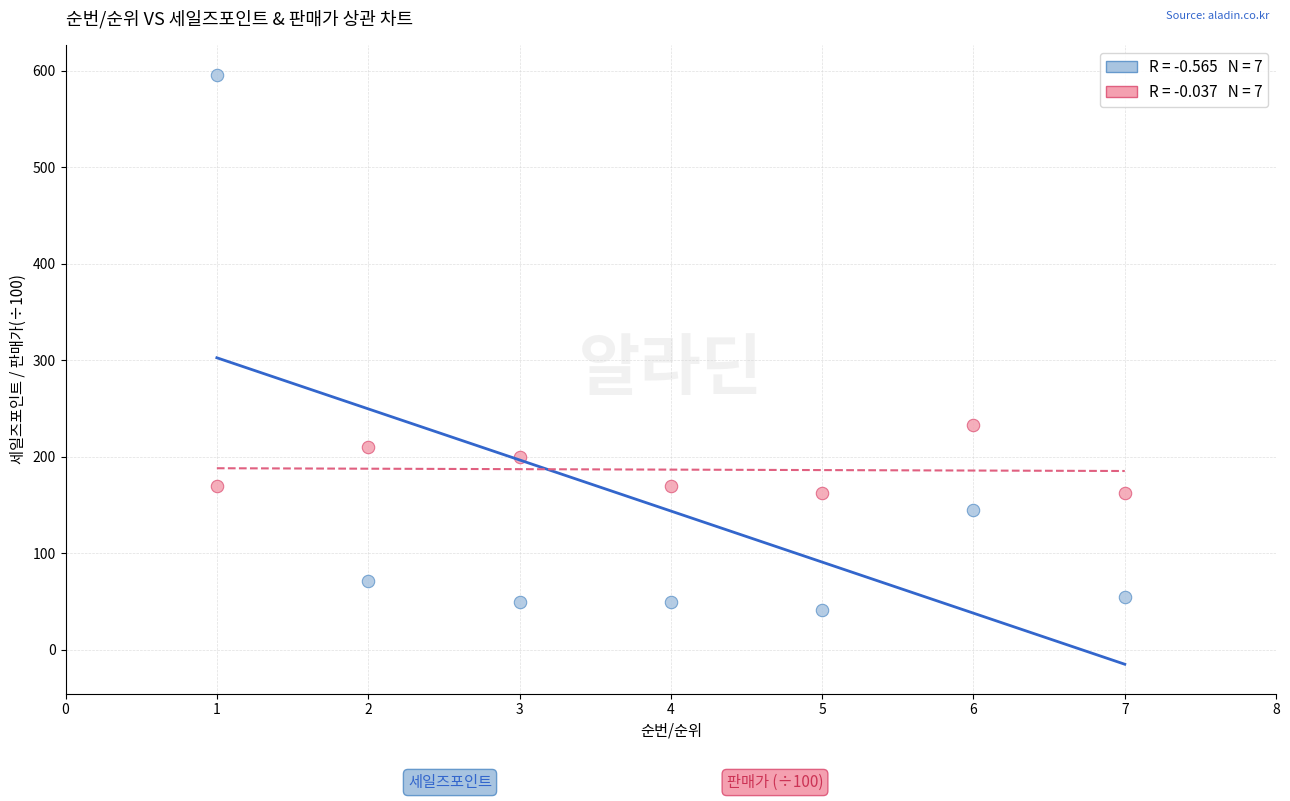

Across all series, what Y value is closest to 318?

233.1